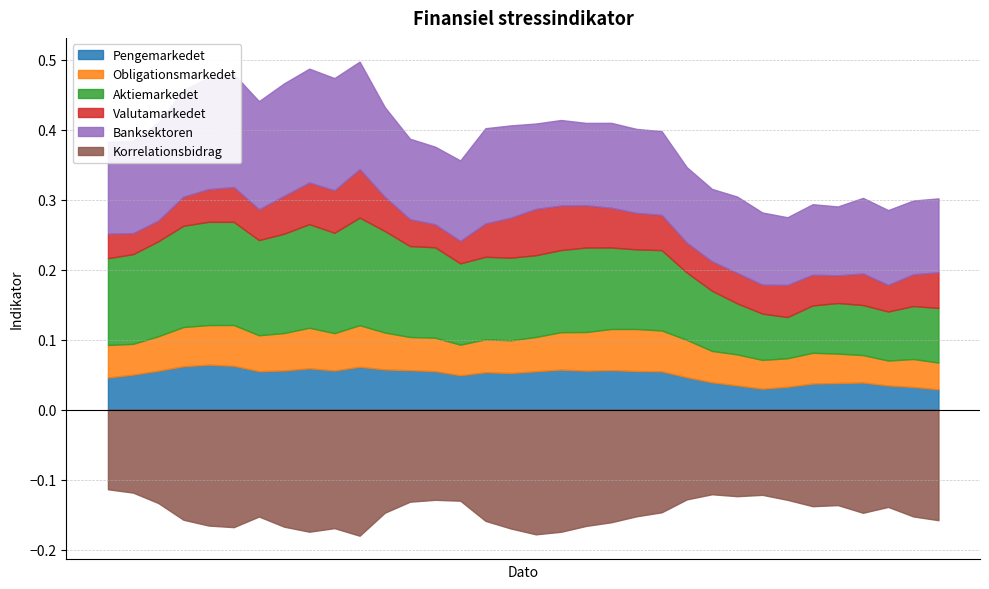

What is the spread (max minus min) of values at 8?

0.3